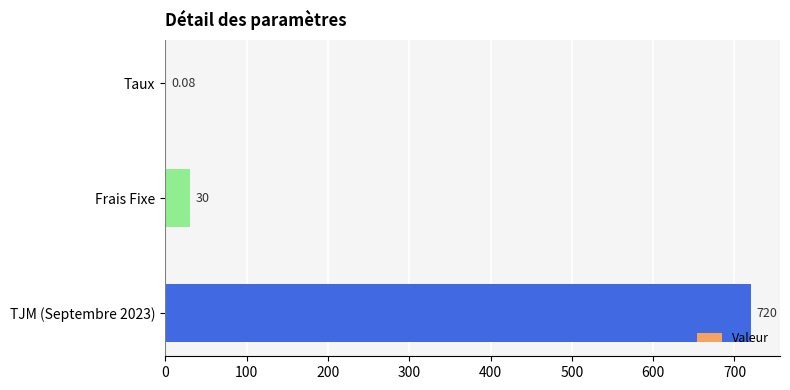

Which has a higher value, Taux or TJM (Septembre 2023)?

TJM (Septembre 2023)